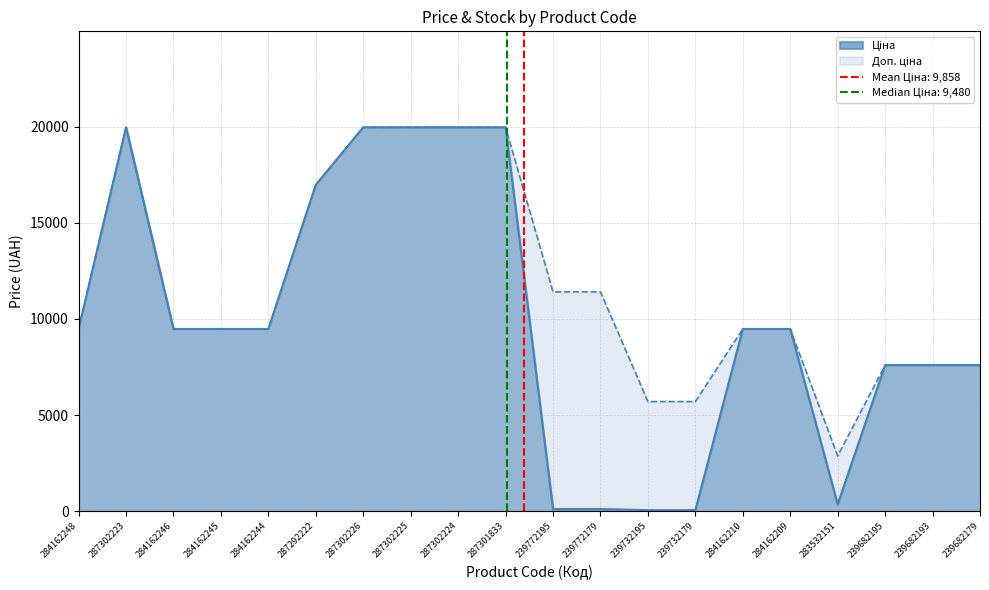

What is the maximum value for Доп. ціна?

19964.2